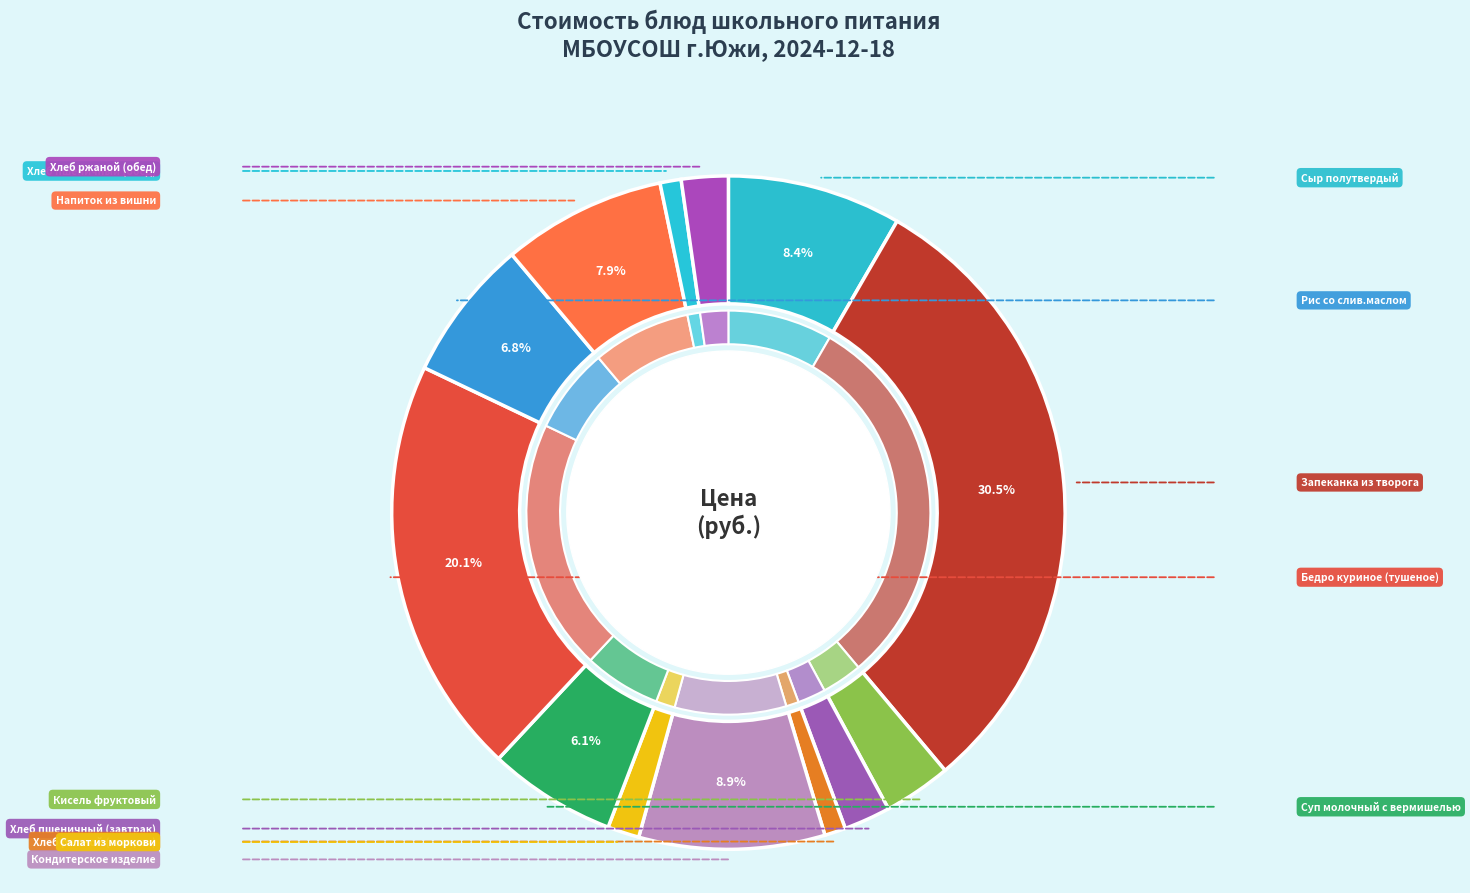

What percentage is NOT represented by Бедро куриное (тушеное)?

79.9%